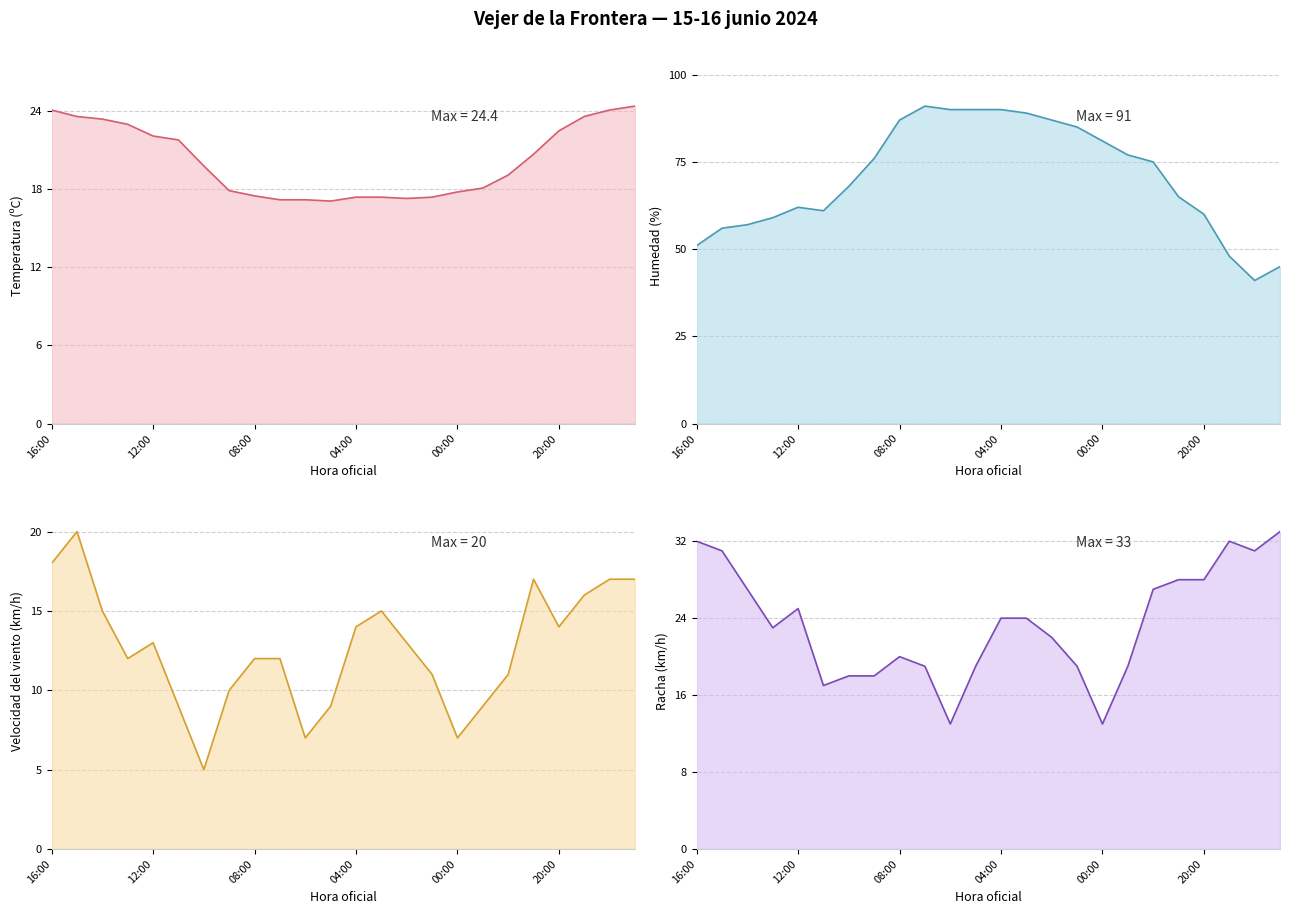

How many lines are shown in the chart?

4